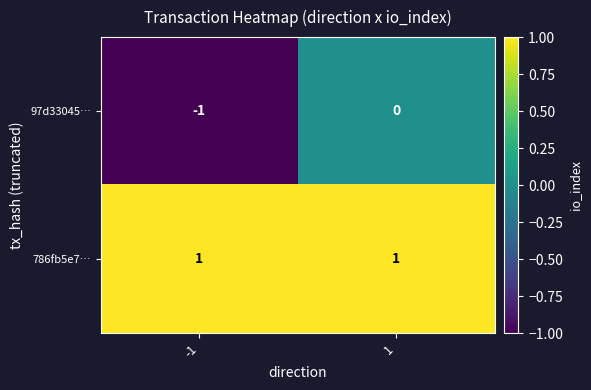

At -1, list the series in order from smallest to largest.

97d33045…, 786fb5e7…